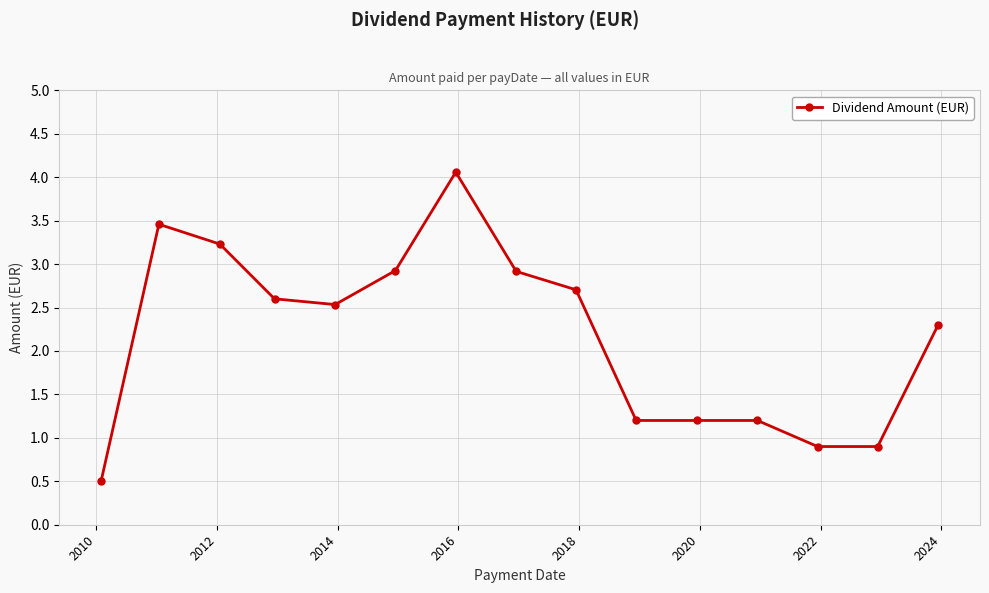

What is the maximum value shown in the chart?

4.1